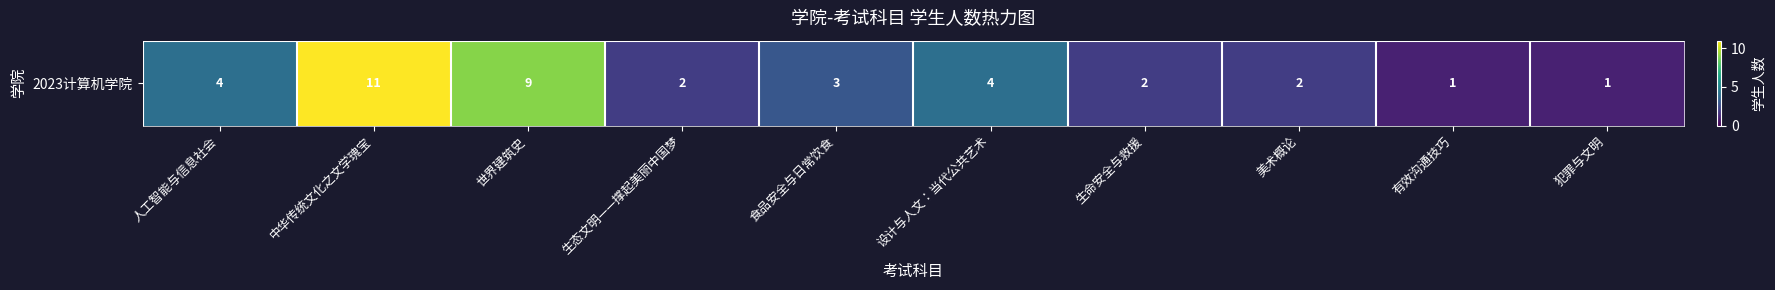

What is the difference between the second highest and second lowest values?

8